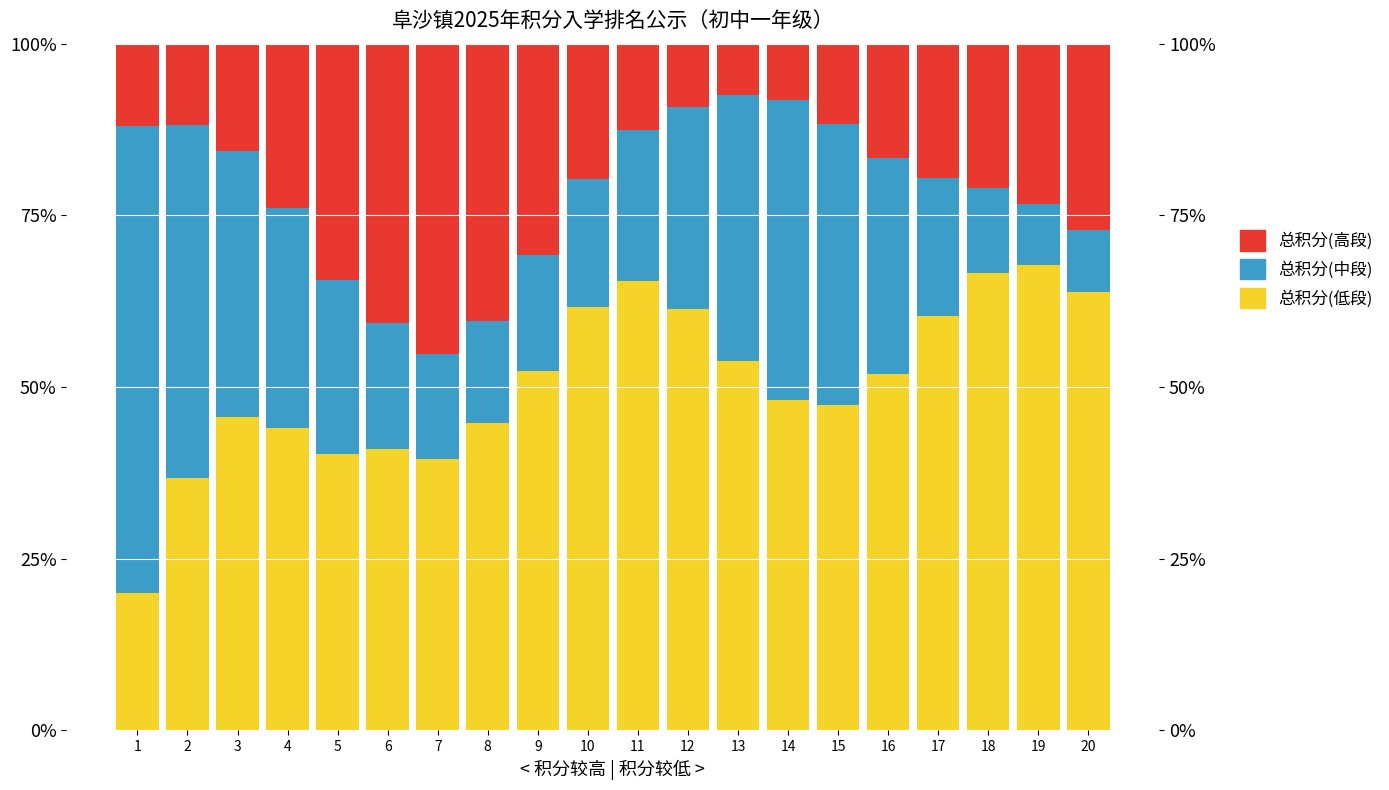

What is the average value of the 总积分(低段) series?

0.5